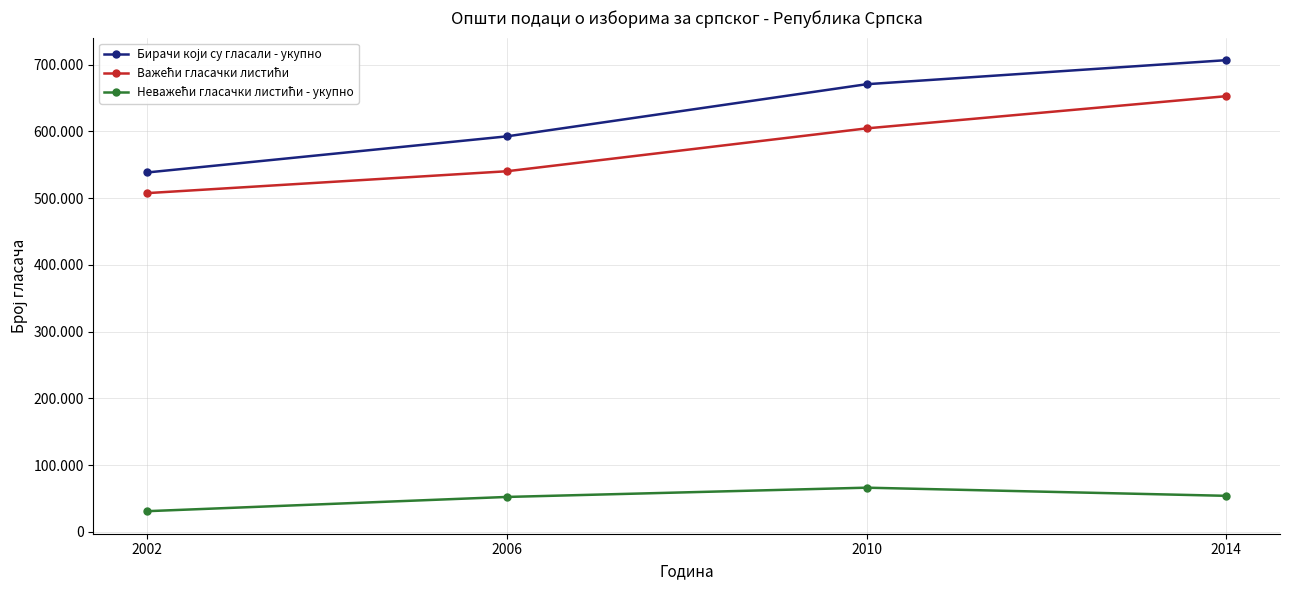

Which label corresponds to the smallest value in the chart?

2002